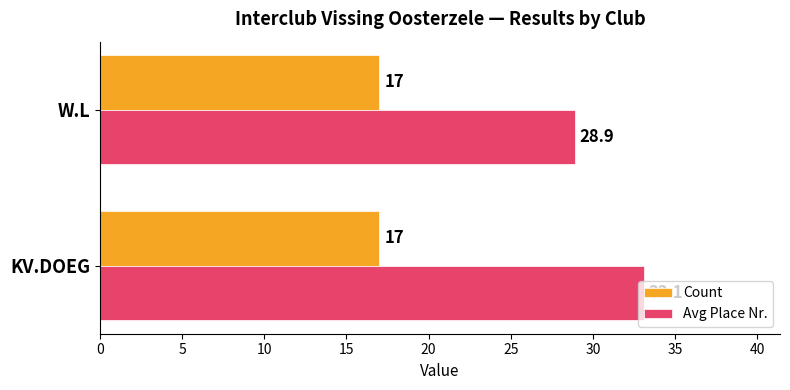

Read the Count value at W.L.

17.0